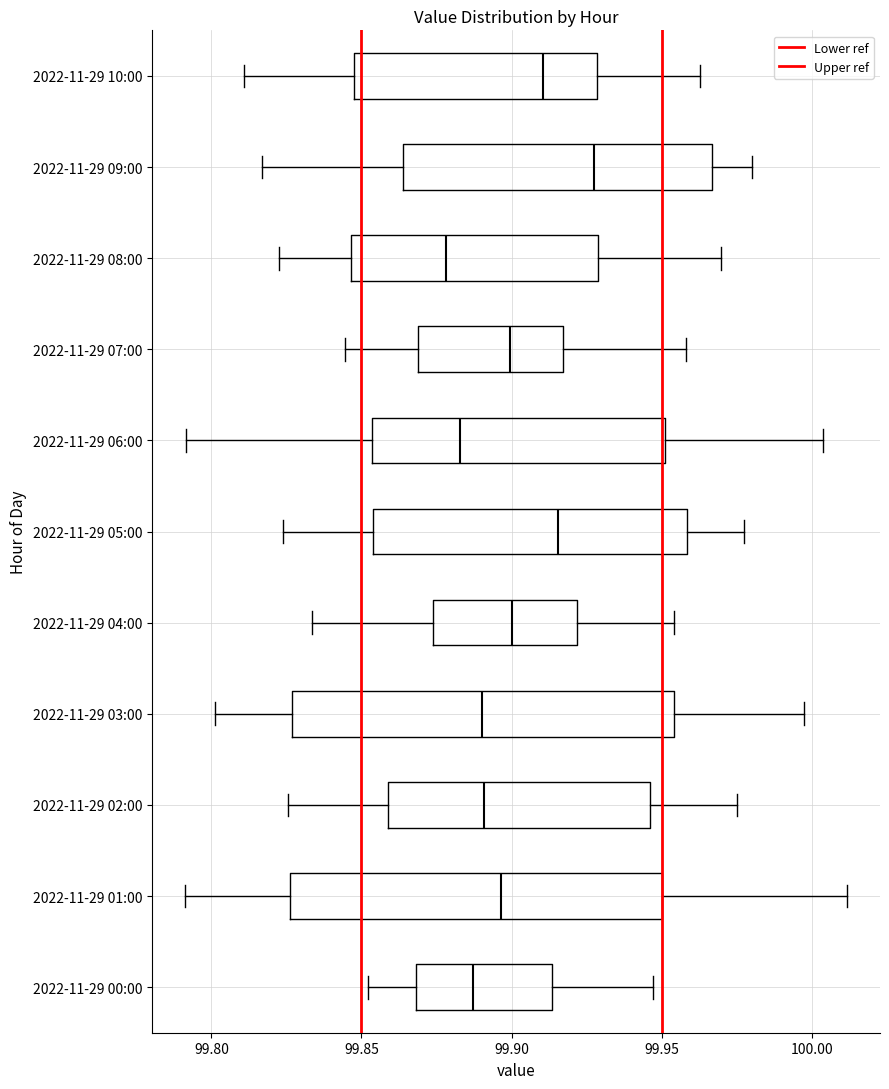

Reading bottom to top, read every box against the x-axis: the position of its median line, the range the box covers, and the ends of its whiskers. The values are not printed on the chart, so give them approximately, as read against the axis.

2022-11-29 00:00: median 99.885, box 99.870 to 99.915, whiskers 99.850 to 99.945
2022-11-29 01:00: median 99.895, box 99.825 to 99.950, whiskers 99.790 to 100.010
2022-11-29 02:00: median 99.890, box 99.860 to 99.945, whiskers 99.825 to 99.975
2022-11-29 03:00: median 99.890, box 99.825 to 99.955, whiskers 99.800 to 99.995
2022-11-29 04:00: median 99.900, box 99.875 to 99.920, whiskers 99.835 to 99.955
2022-11-29 05:00: median 99.915, box 99.855 to 99.960, whiskers 99.825 to 99.975
2022-11-29 06:00: median 99.885, box 99.855 to 99.950, whiskers 99.790 to 100.005
2022-11-29 07:00: median 99.900, box 99.870 to 99.915, whiskers 99.845 to 99.960
2022-11-29 08:00: median 99.880, box 99.845 to 99.930, whiskers 99.825 to 99.970
2022-11-29 09:00: median 99.930, box 99.865 to 99.965, whiskers 99.815 to 99.980
2022-11-29 10:00: median 99.910, box 99.850 to 99.930, whiskers 99.810 to 99.965